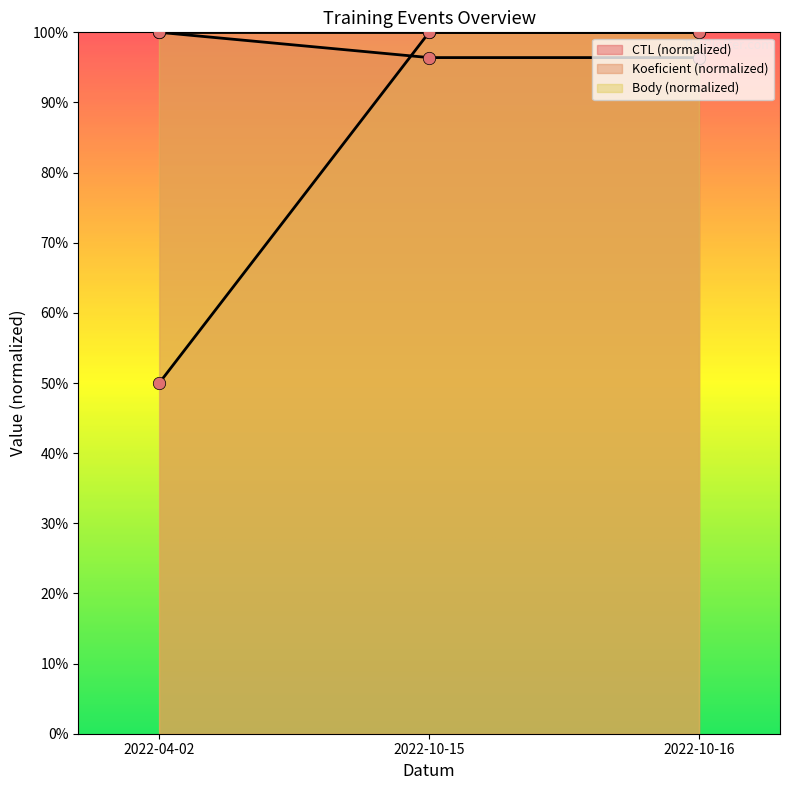

Which series has the largest Y range (max minus min)?

Koeficient